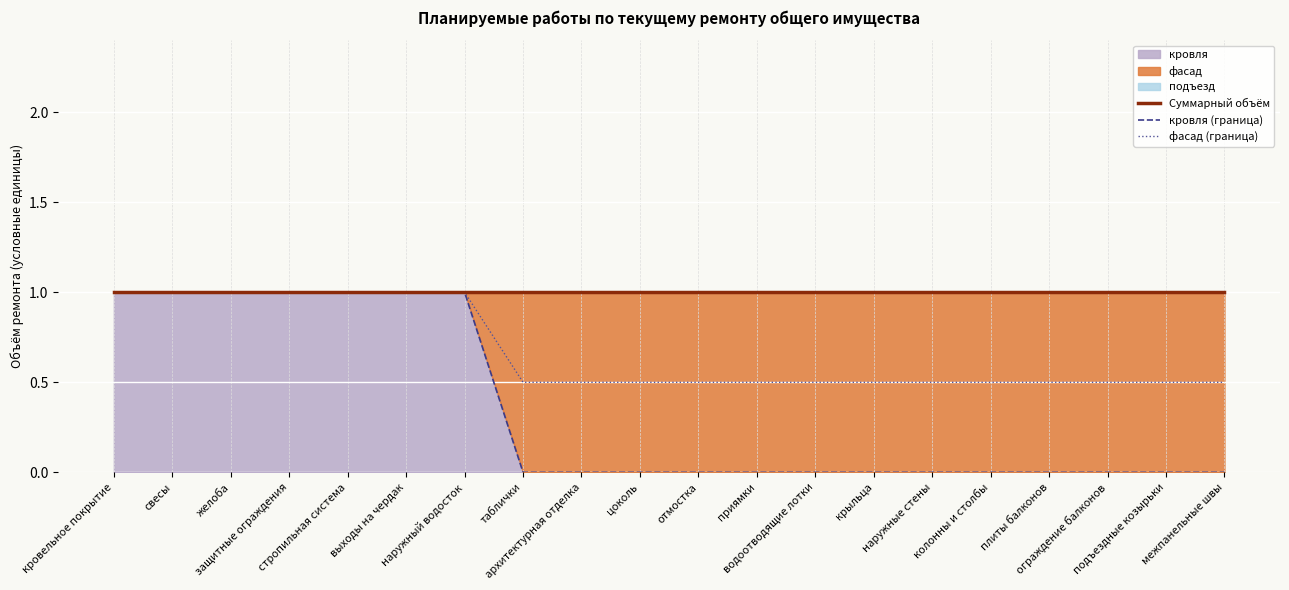

Between наружный водосток and подъездные козырьки, which series saw the biggest shift?

кровля (граница)